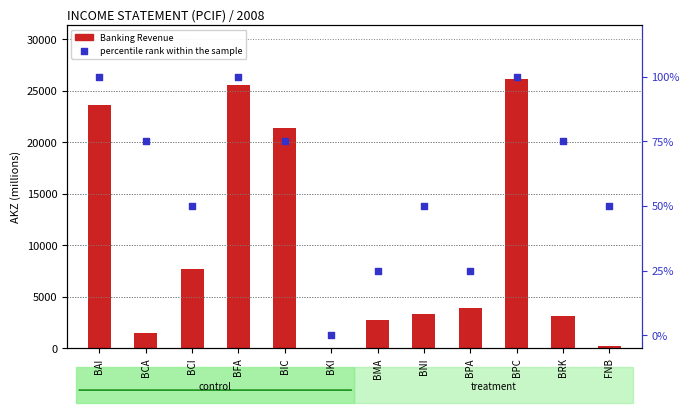

What is the change in value from BCA to BMA?

-50